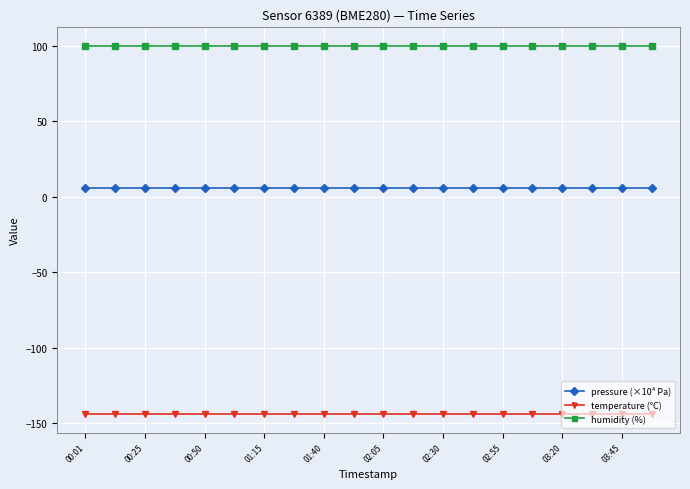

What is the value of the humidity (%) point at the 8th from the left?

100.0